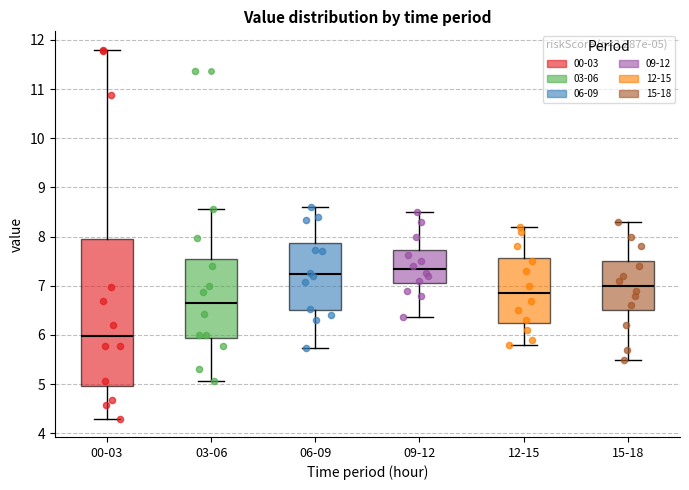

Comparing the boxes themselves (not the whiskers), which one is the tallest?

00-03